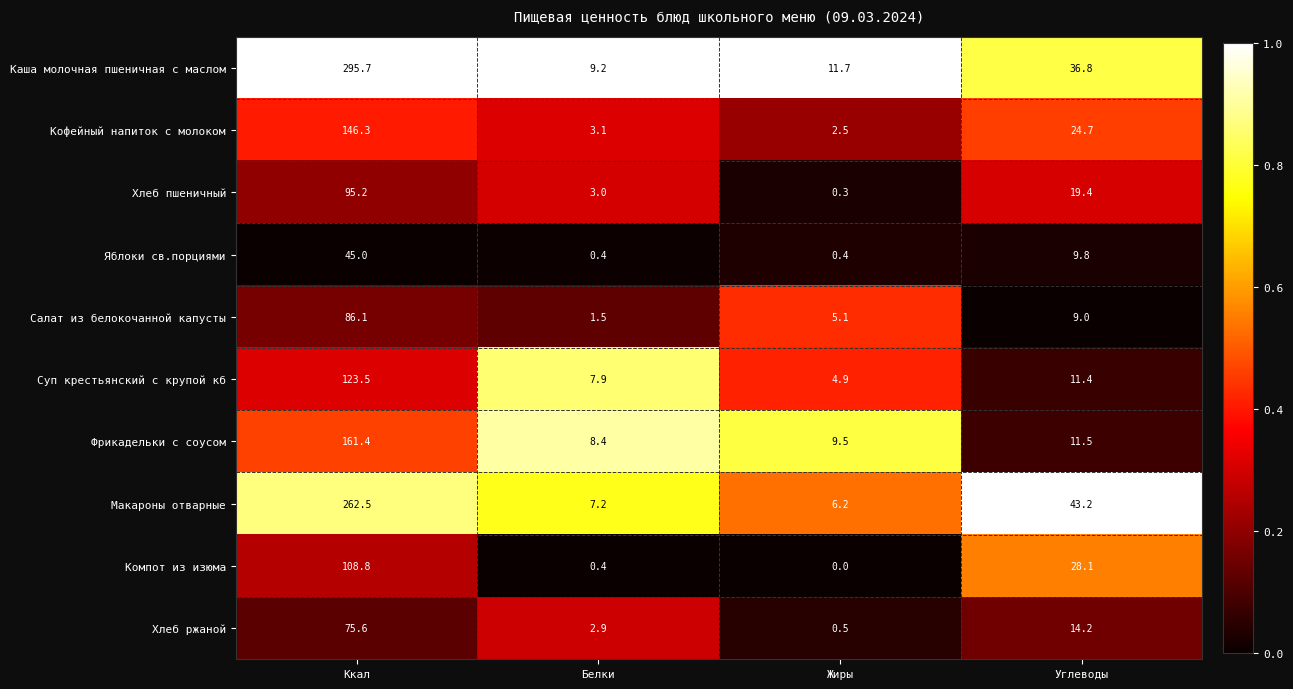

Which series has the largest range (max minus min)?

Каша молочная пшеничная с маслом